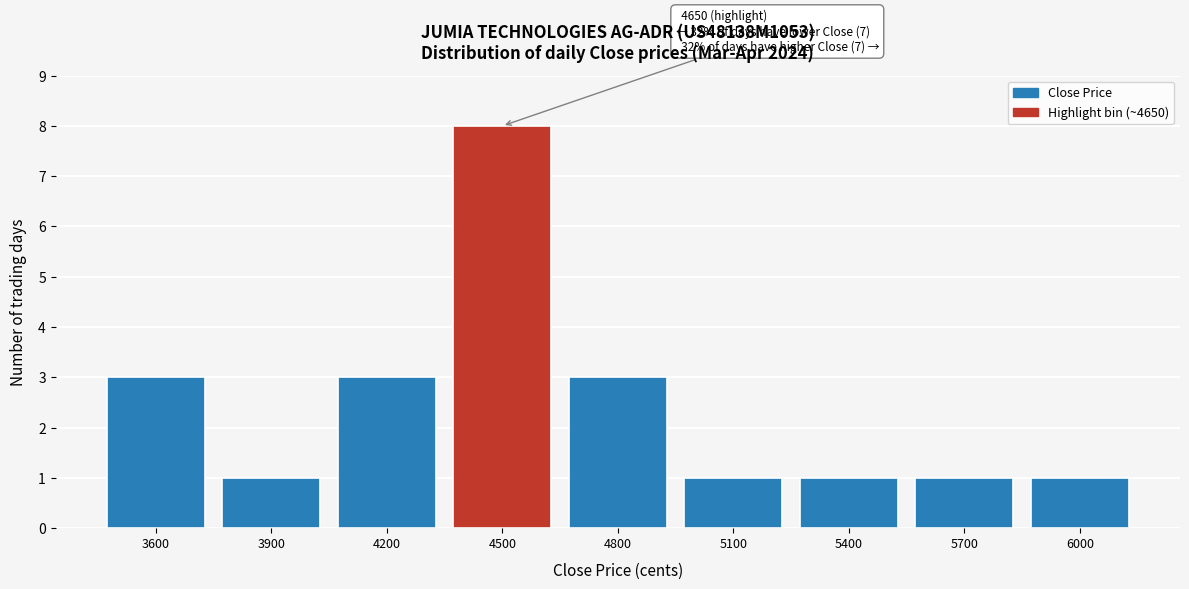

Reading left to right, transcribe all the data shown in this chart.

3600=3	3900=1	4200=3	4500=8	4800=3	5100=1	5400=1	5700=1	6000=1